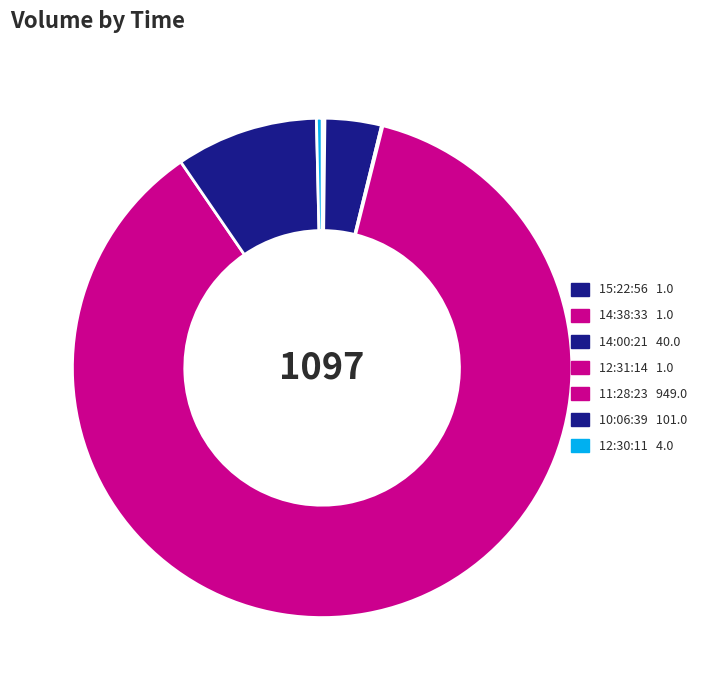

What is the largest slice in the pie chart?

11:28:23